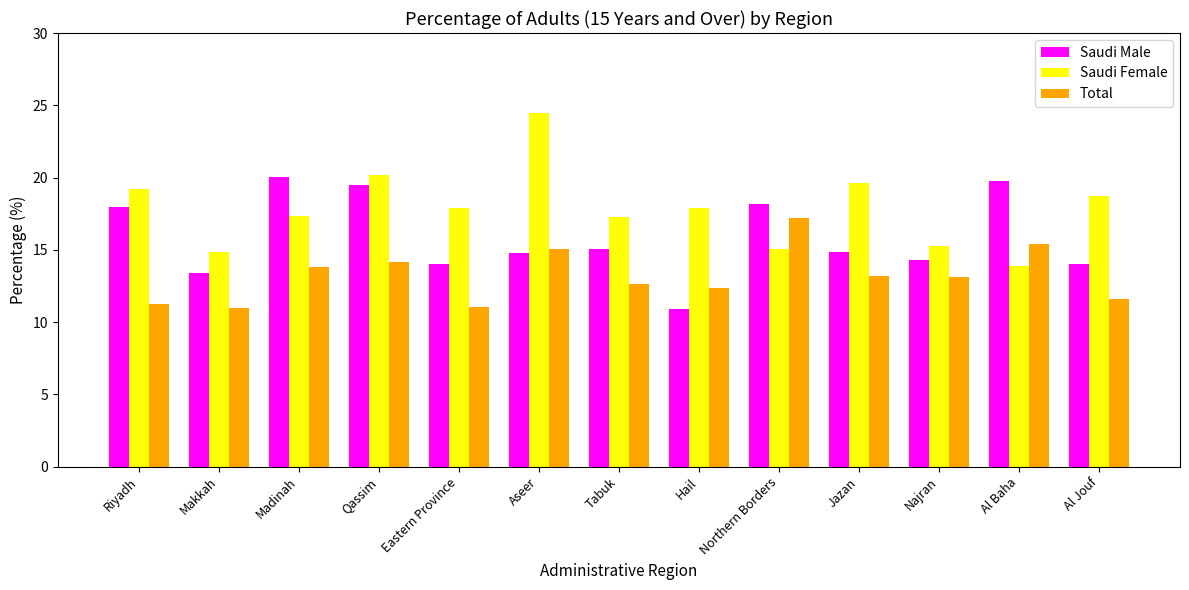

What is the label of the 2nd bar from the right?

Al Baha